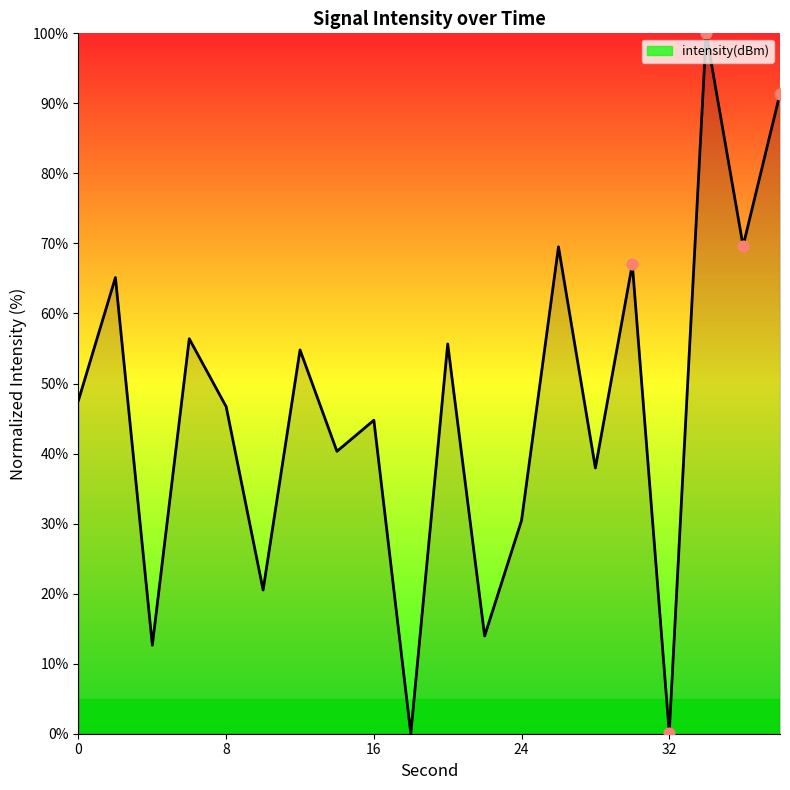

What is the difference between the maximum and minimum values?

100.0